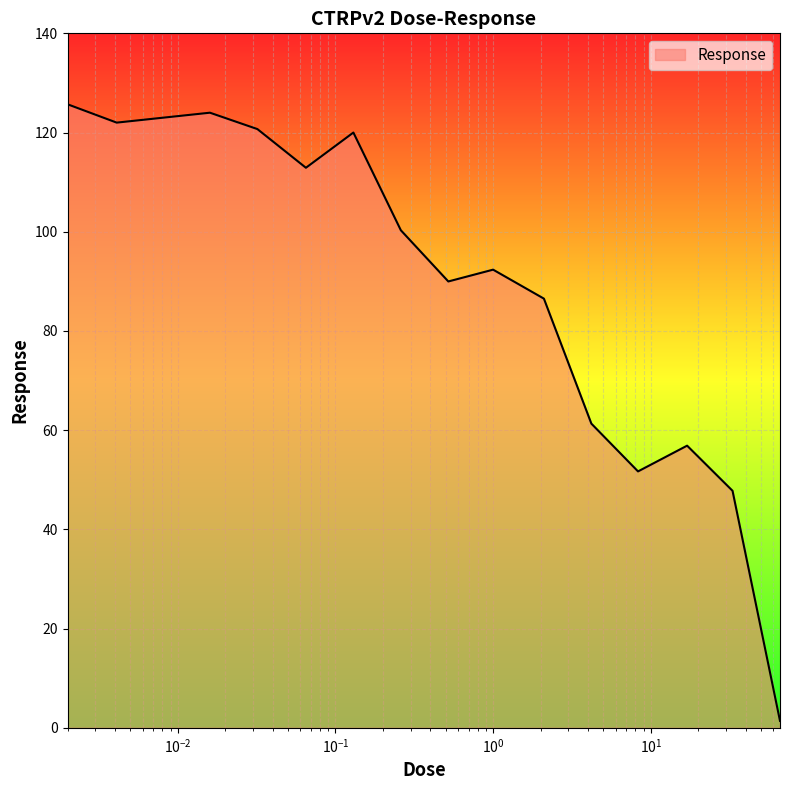

What is the difference between the maximum and minimum values?

124.3